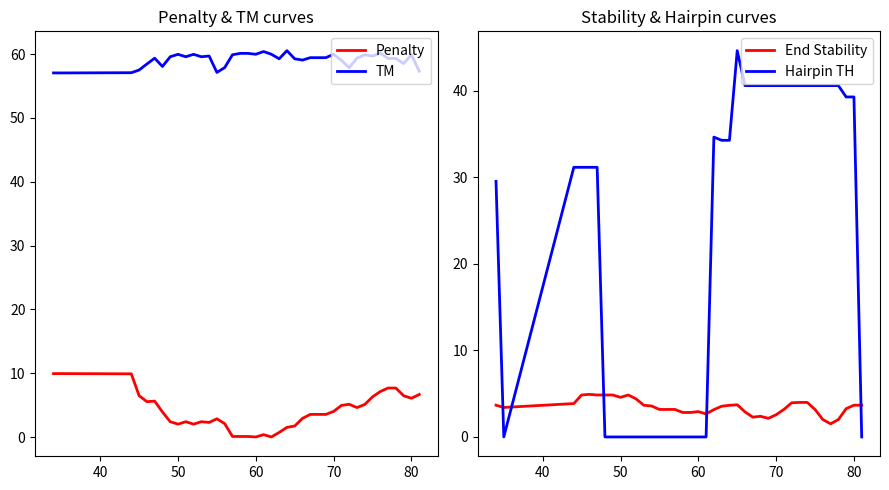

True or false: TM and Penalty intersect in this chart.

False